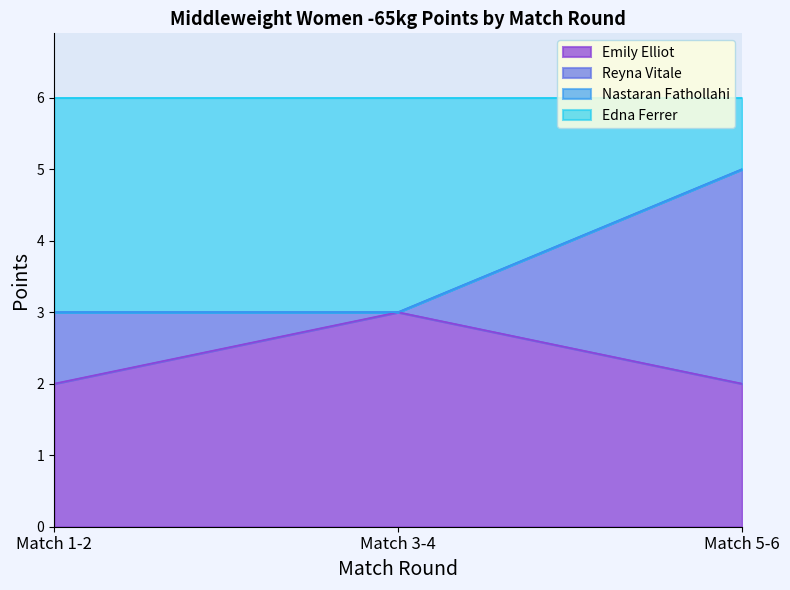

The value of Emily Elliot at Match 1-2 is 2. True or false?

True